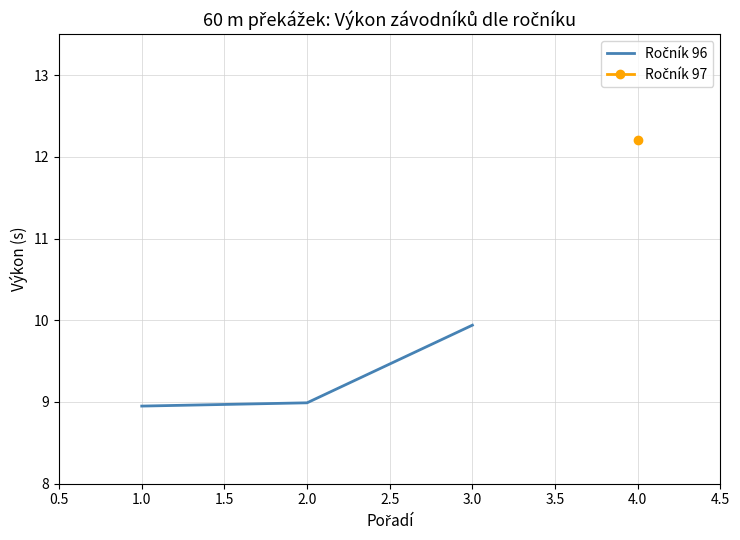

The chart shows a value of 9.0 at 2.0. True or false?

True